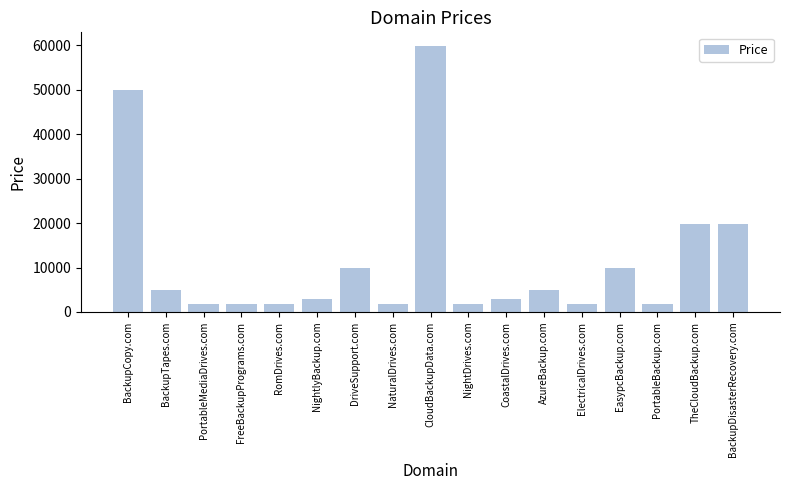

Is it true that the value at DriveSupport.com is 3059?

False